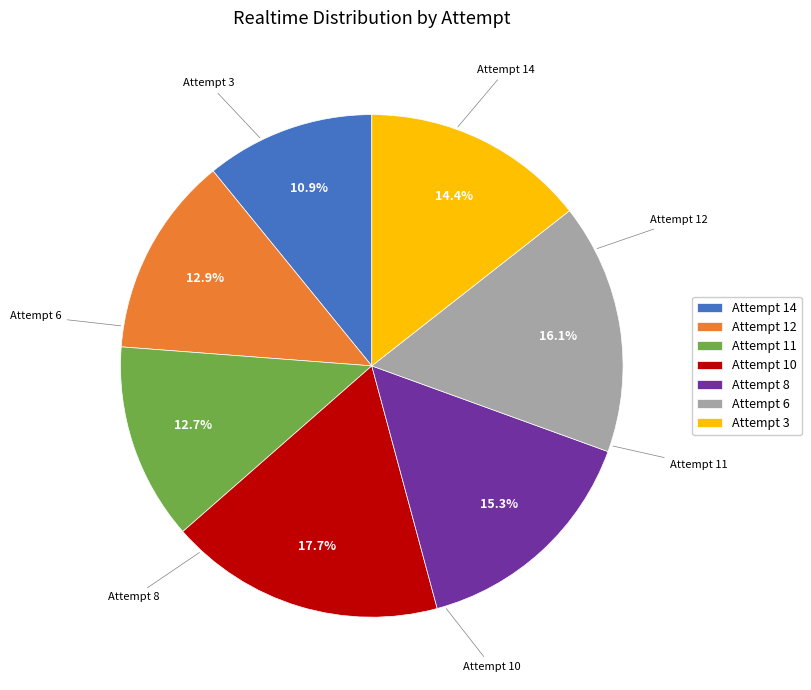

The Attempt 14 slice represents 11% of the pie. True or false?

True